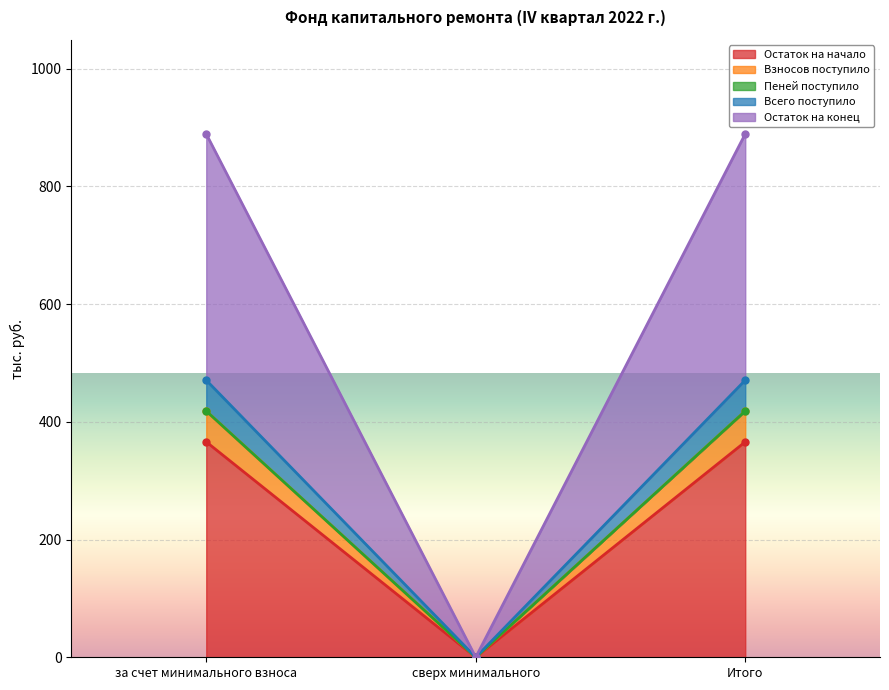

At which category is the sum across all series the highest?

за счет минимального взноса